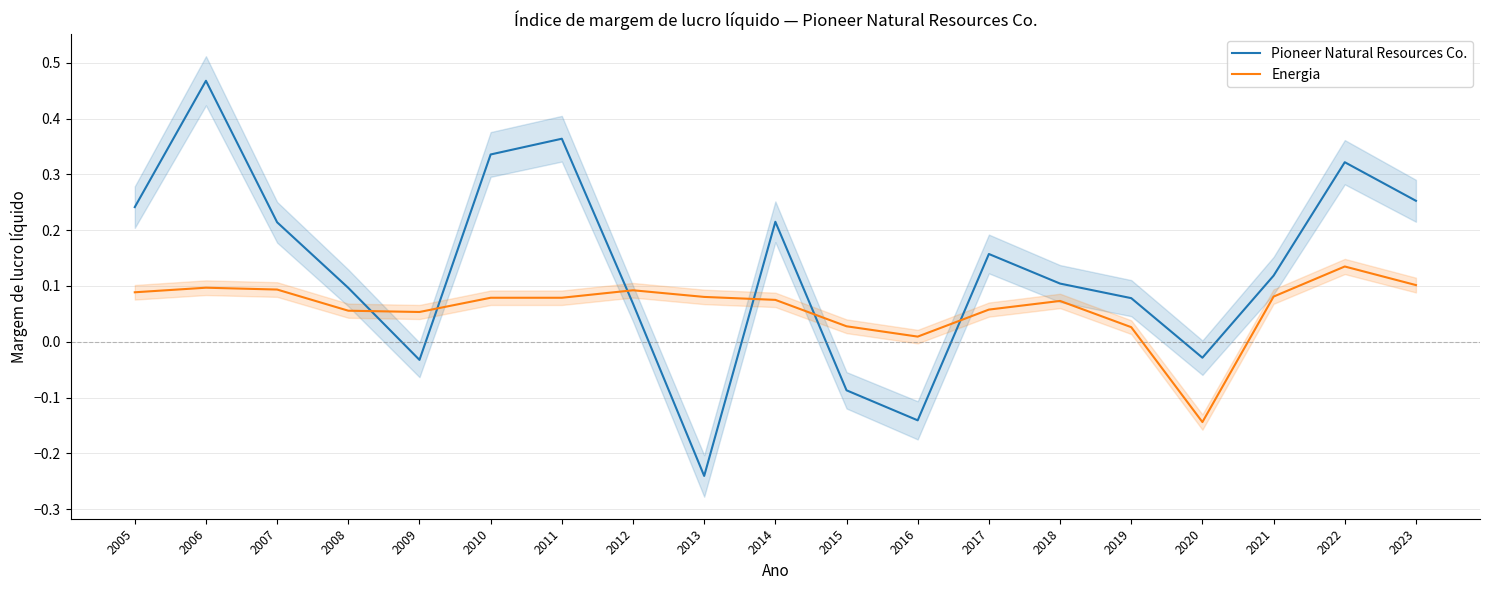

What are all the series names shown in the legend?

Pioneer Natural Resources Co., Energia